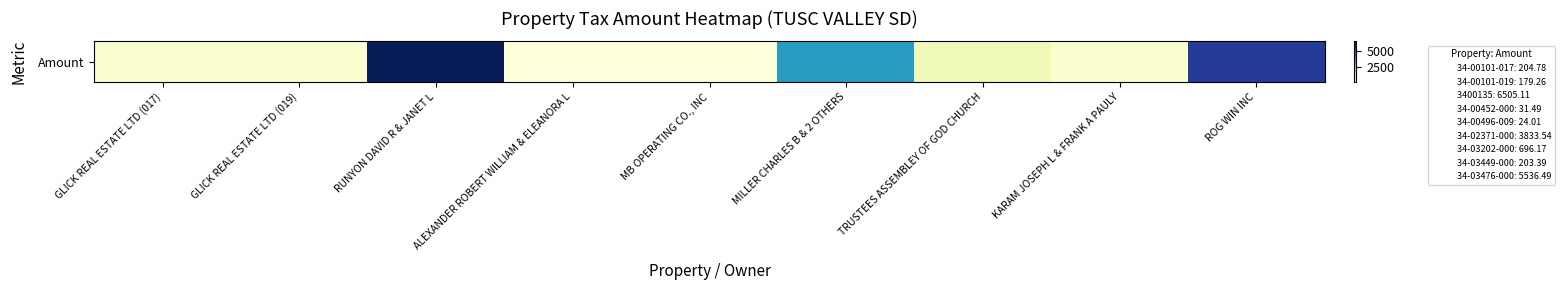

Which category has the highest value across all series?

RUNYON DAVID R & JANET L